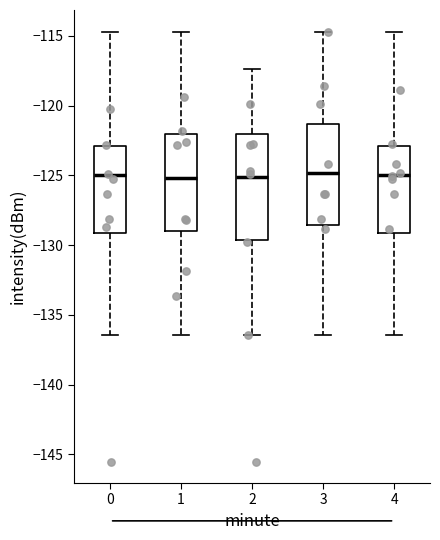

Reading left to right, transcribe this box plot: for each box, give where its median line is, the range the box spans, and where its two whiskers end, as read against the y-axis. The values are not printed on the chart, so give them approximately, as read against the axis.

0: median -125.0, box -129.0 to -123.0, whiskers -136.5 to -114.5
1: median -125.0, box -129.0 to -122.0, whiskers -136.5 to -114.5
2: median -125.0, box -129.5 to -122.0, whiskers -136.5 to -117.5
3: median -125.0, box -128.5 to -121.5, whiskers -136.5 to -114.5
4: median -125.0, box -129.0 to -123.0, whiskers -136.5 to -114.5